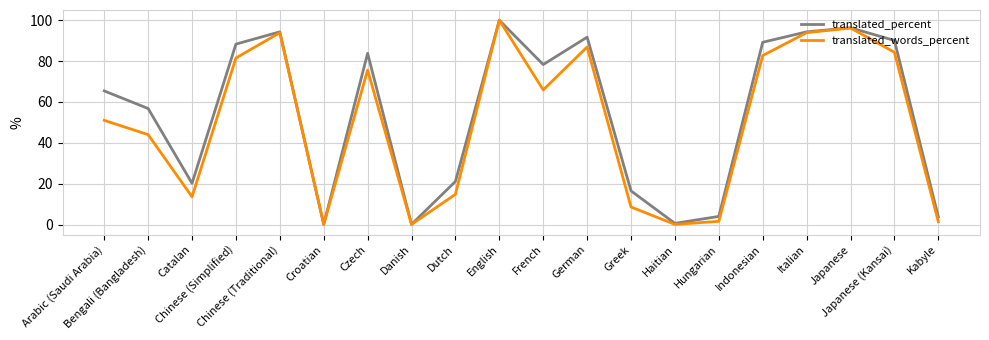

Which category has the highest value in the translated_words_percent series?

English